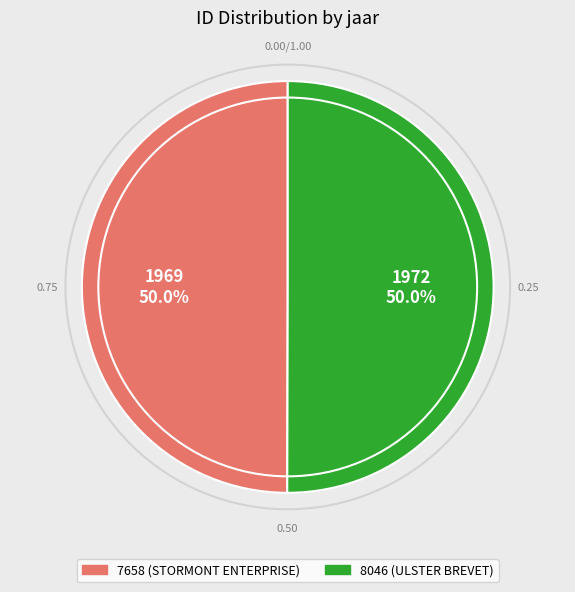

The 8046 slice represents 64% of the pie. True or false?

False